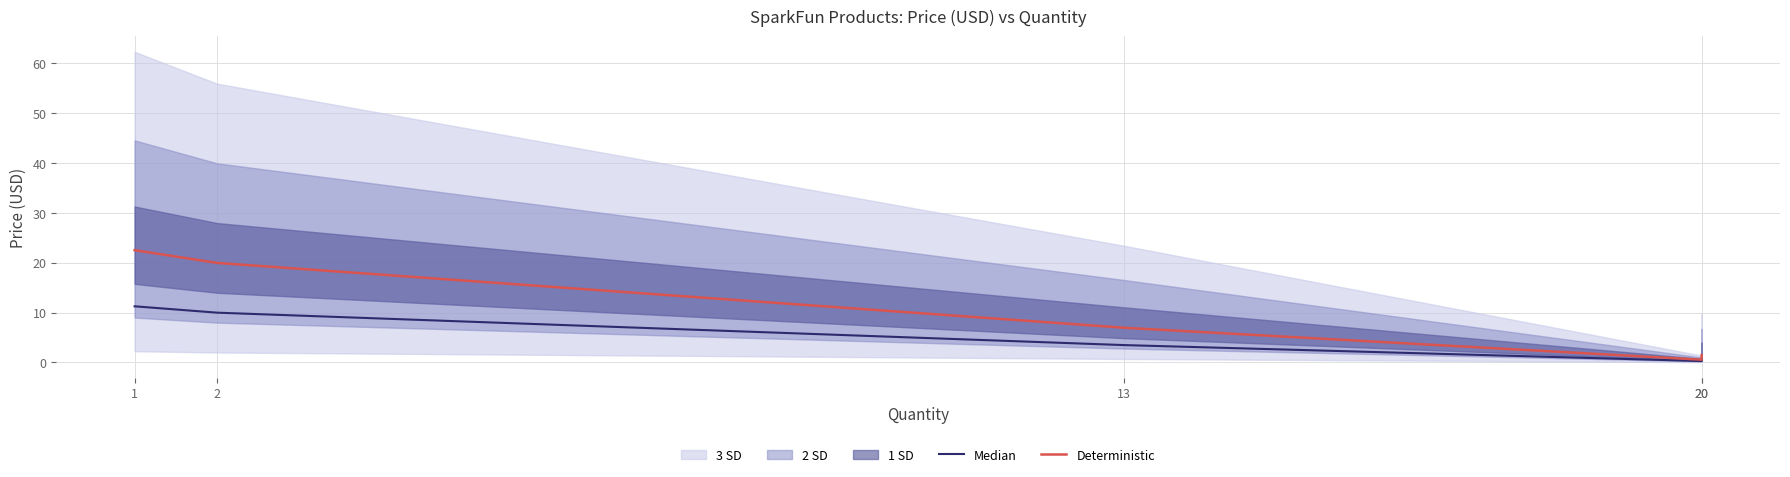

At which label does Deterministic reach its peak?

1